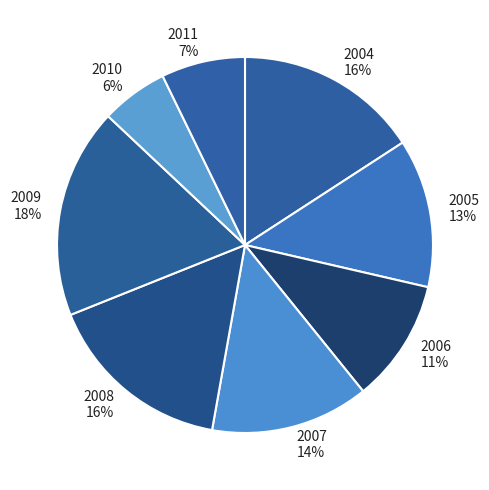

What is the ratio of the value at 2006 to the value at 2007?

0.8